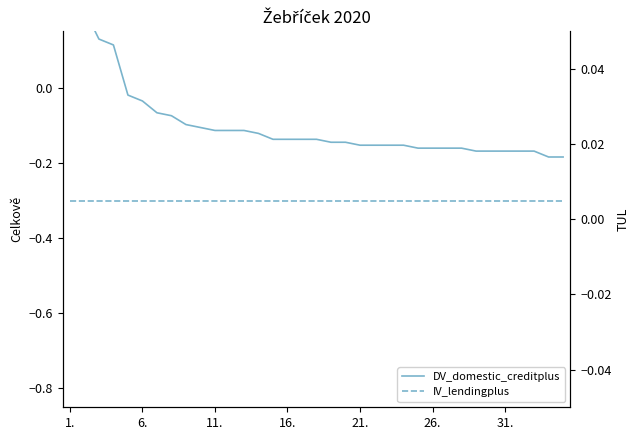

True or false: IV_lendingplus and DV_domestic_creditplus intersect in this chart.

False